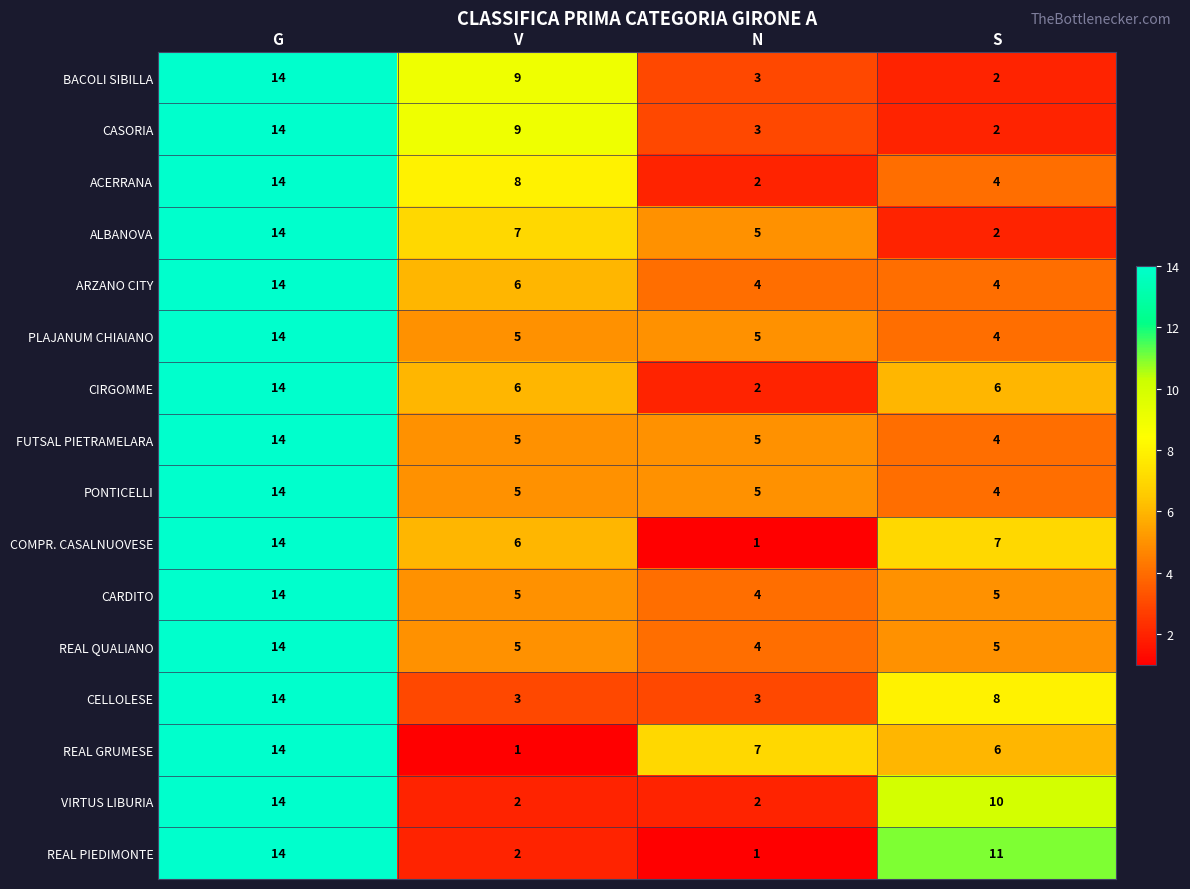

At which category is the sum across all series the highest?

G